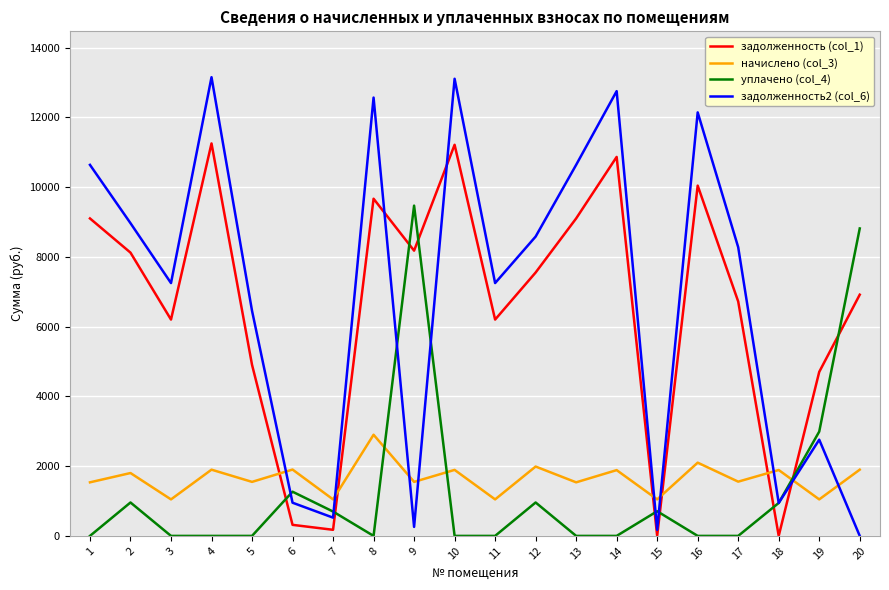

What is the sum of the начислено (col_3) values at 4 and 15?

2945.2